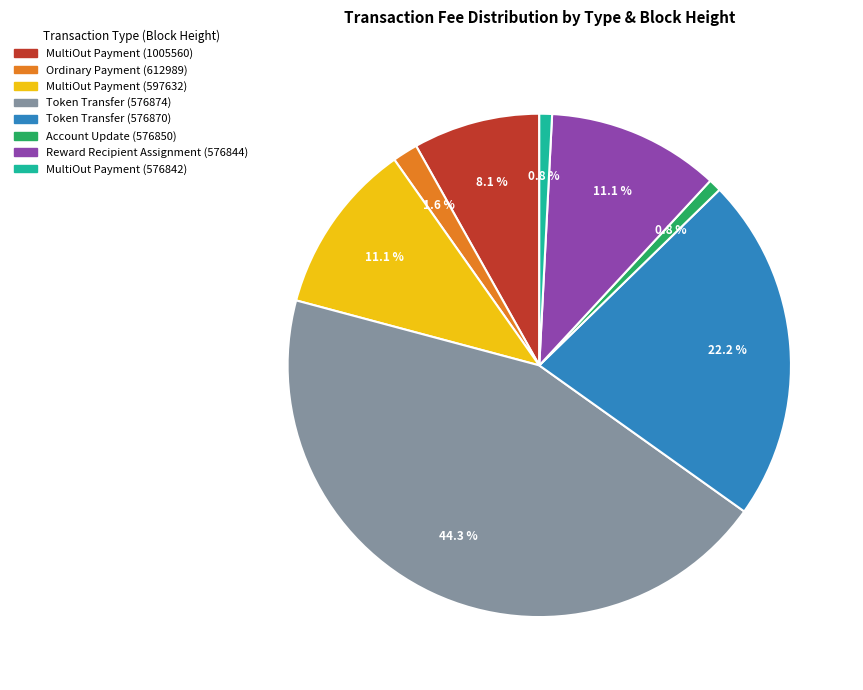

To the nearest percent, what is the average slice percentage?

12%